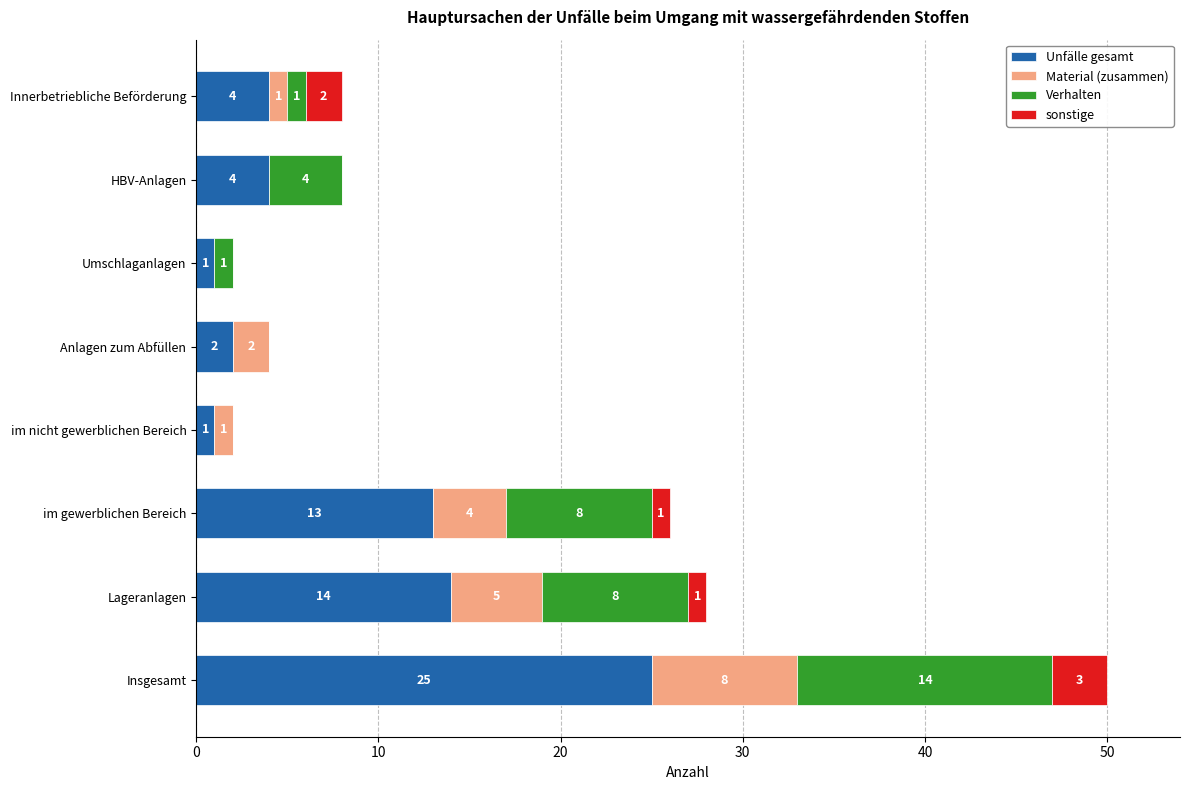

Is it true that Unfälle gesamt equals 4 at HBV-Anlagen?

True